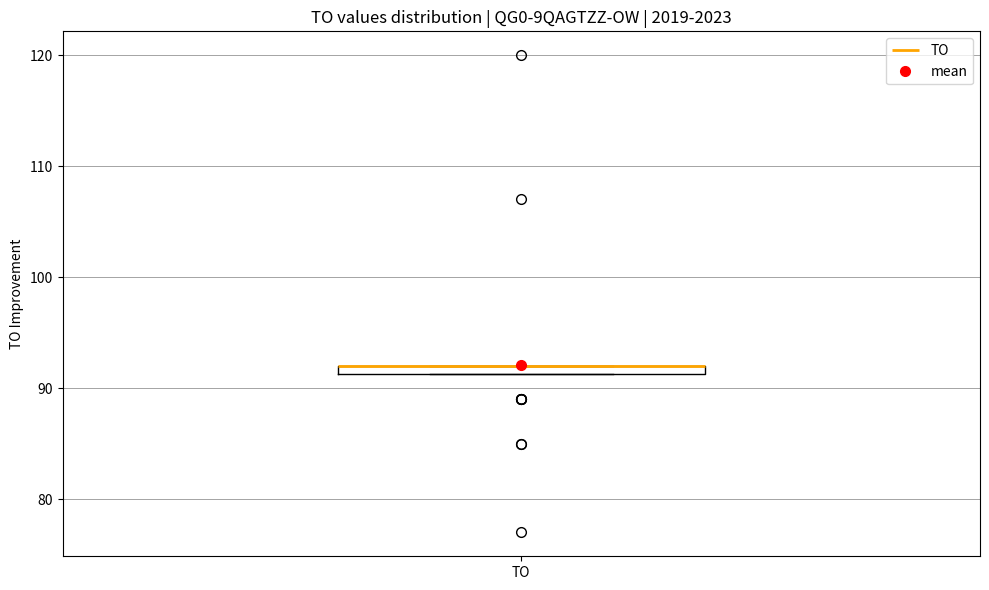

Where is the lower edge of the box for TO on the y-axis? The values are not printed on the chart, so give them approximately, as read against the axis.

91